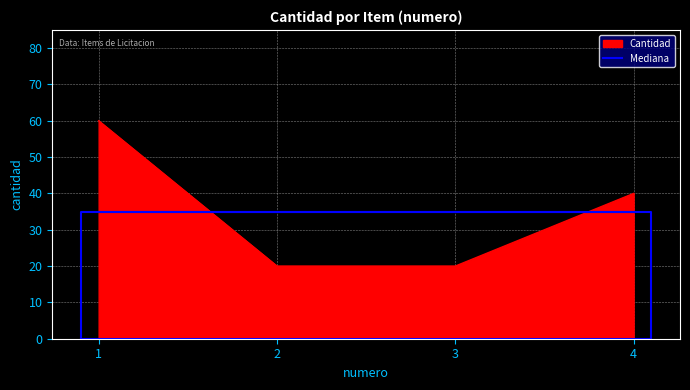

What is the minimum value shown in the chart?

20